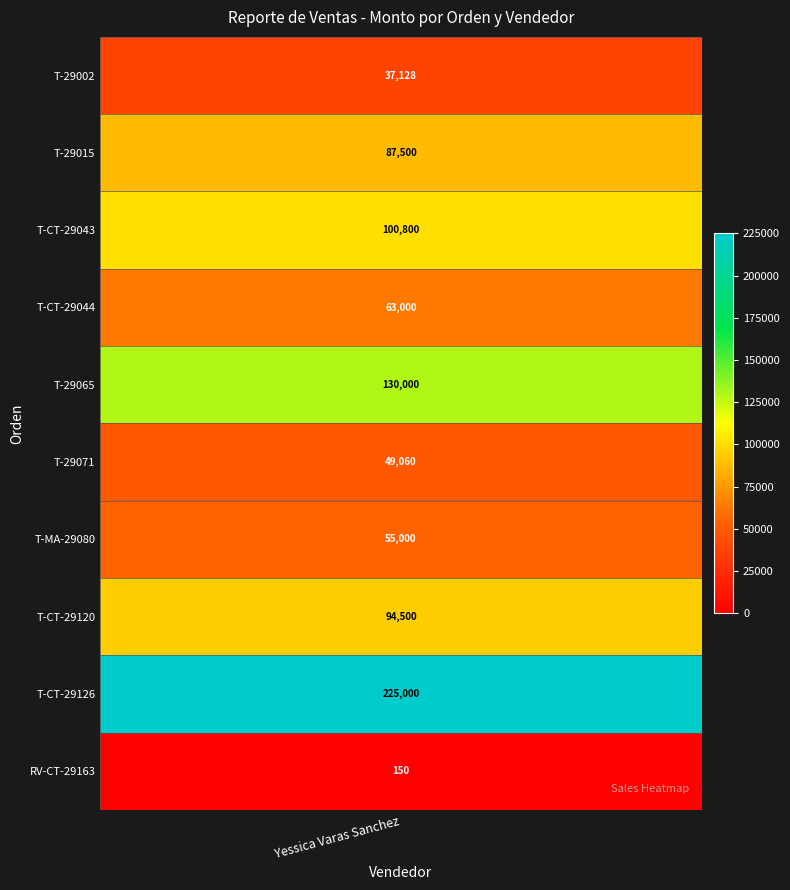

Where does the data first go above 87500?

T-CT-29043